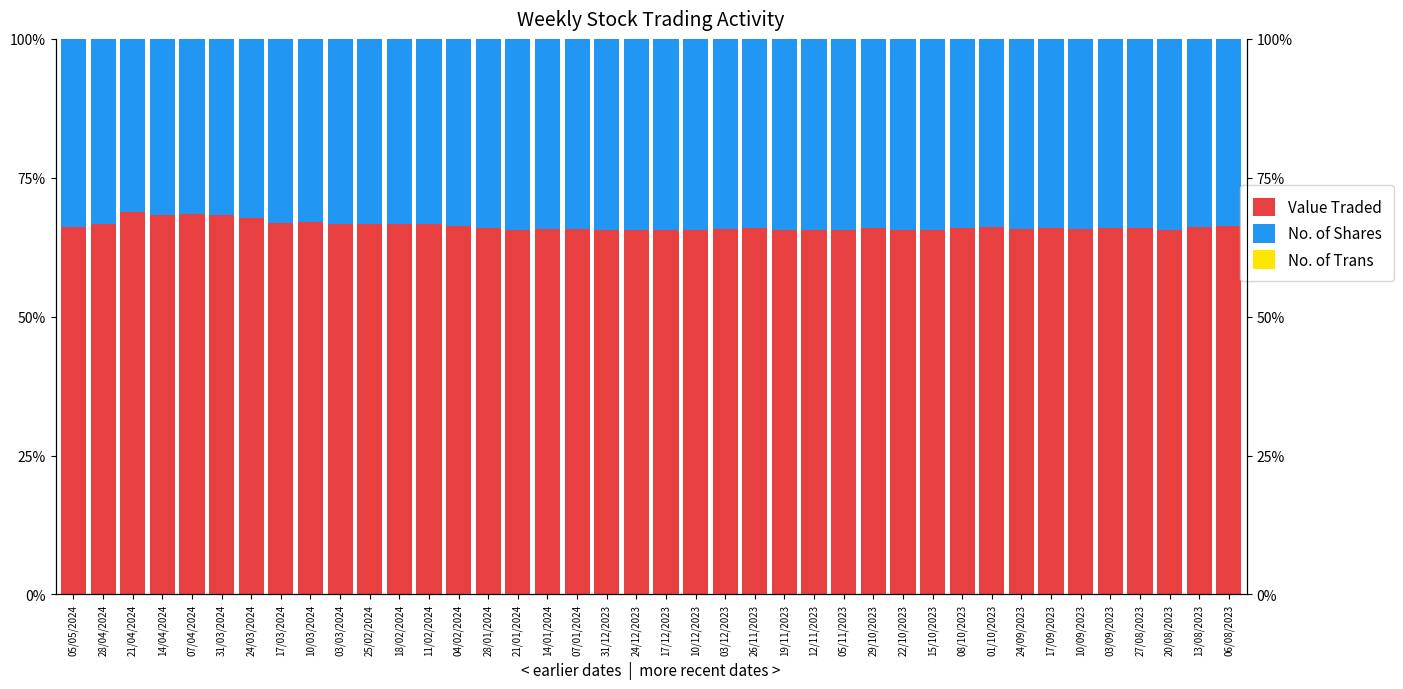

How many values in the No. of Shares series exceed 33?

34